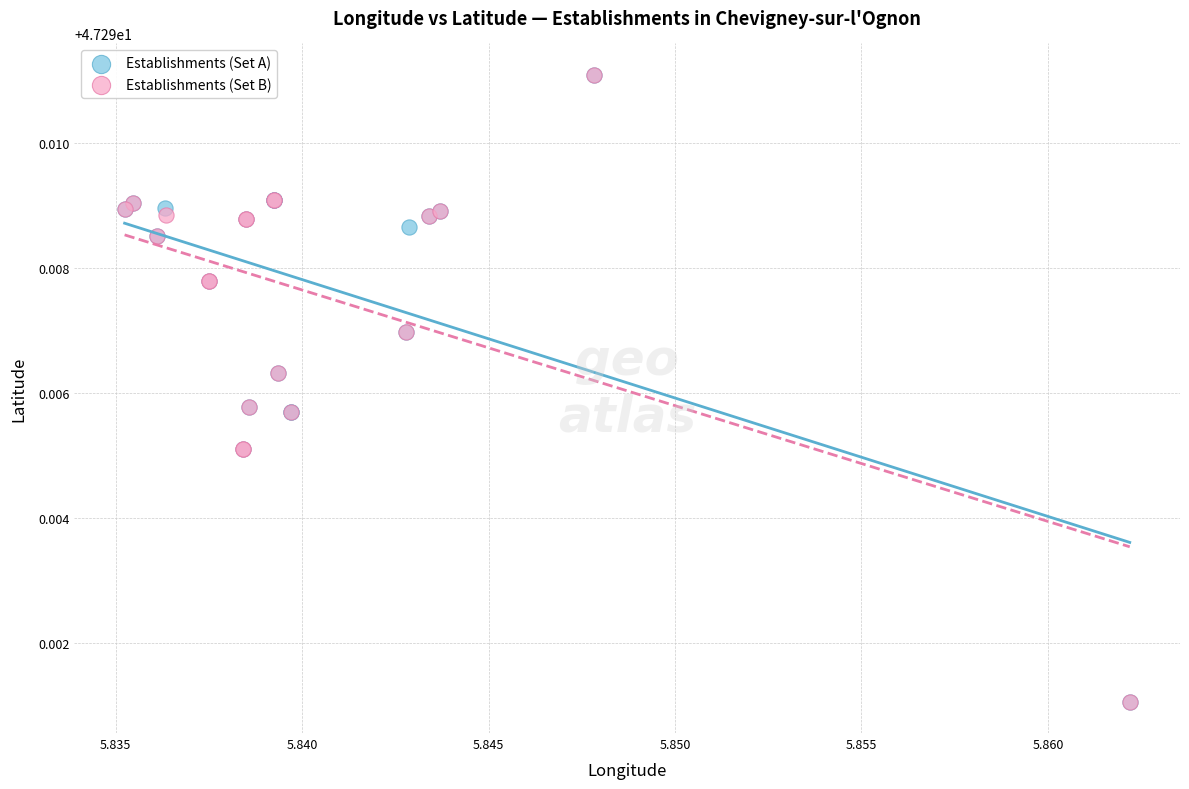

What are all the series names shown in the legend?

Establishments (Set A), Establishments (Set B)